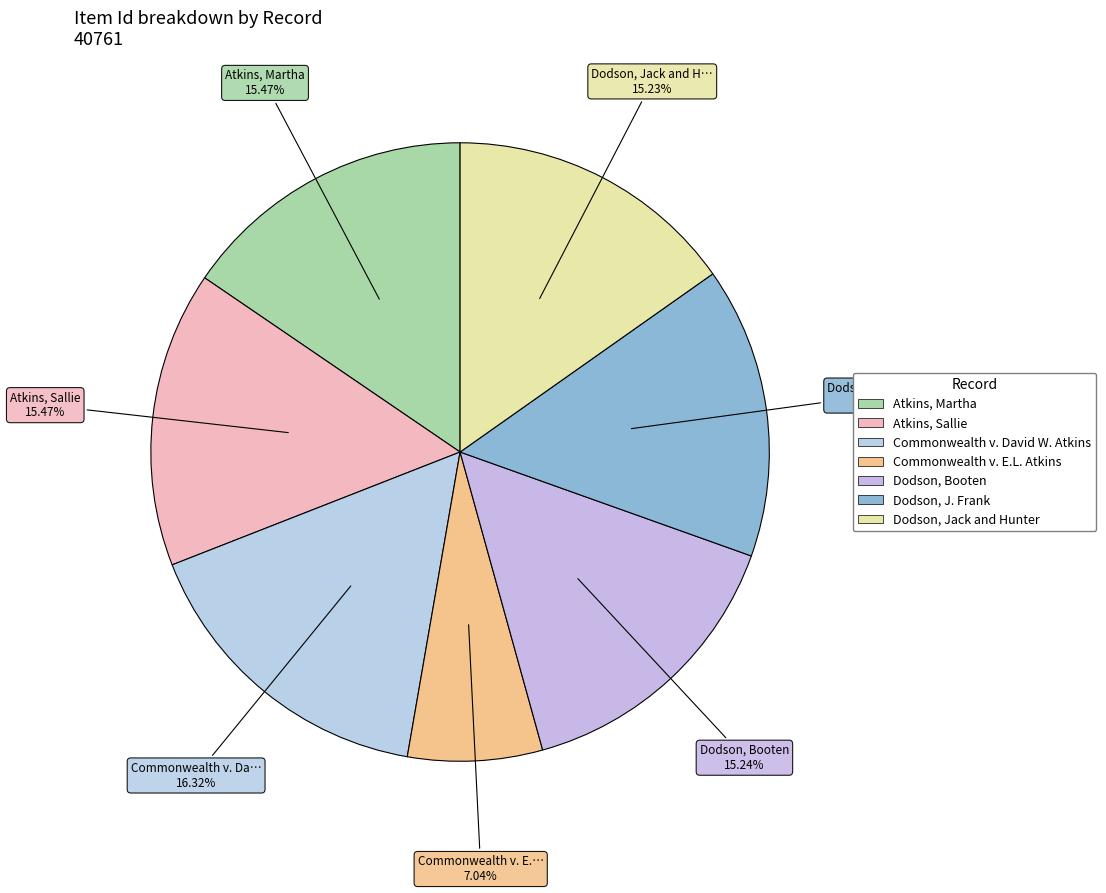

How many slices are in this pie chart?

7